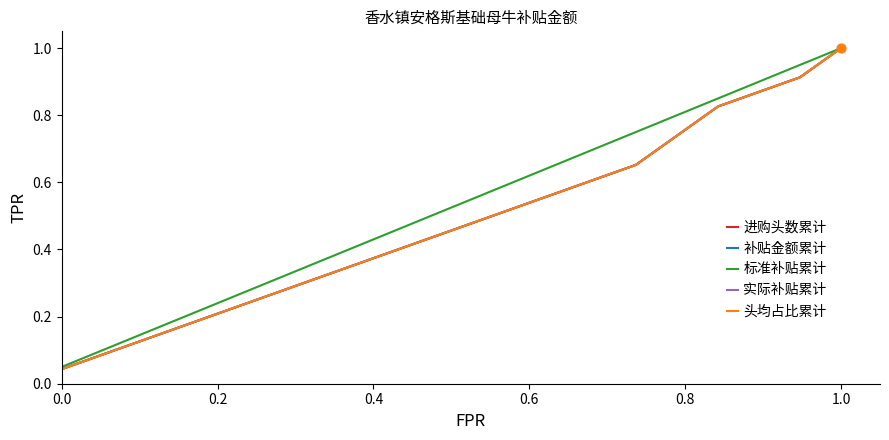

Which series contains the highest Y value?

进购头数累计